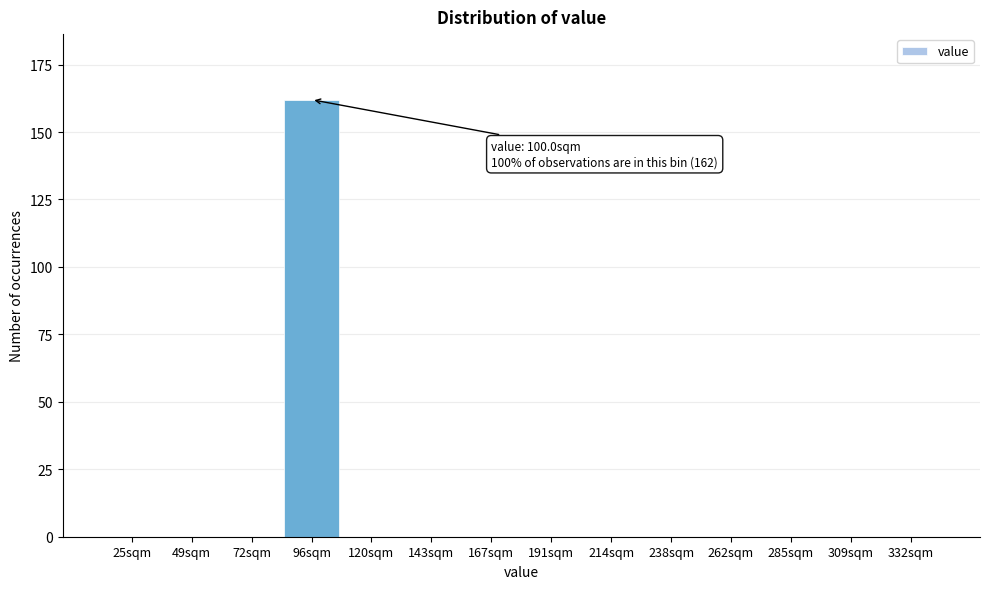

Reading left to right, list all the values displayed in this chart.

25sqm=0	49sqm=0	72sqm=0	96sqm=162	120sqm=0	143sqm=0	167sqm=0	191sqm=0	214sqm=0	238sqm=0	262sqm=0	285sqm=0	309sqm=0	332sqm=0